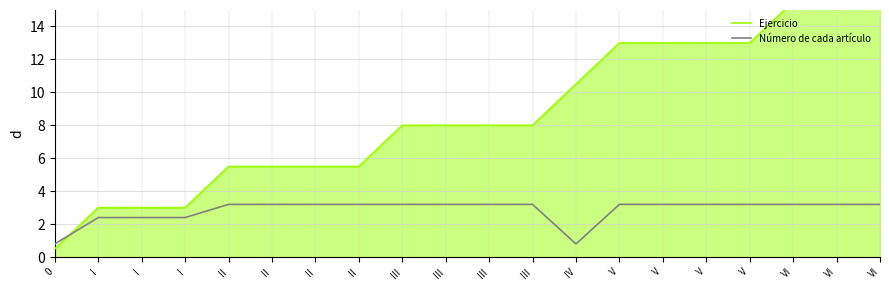

Read the Ejercicio value at I.

3.0